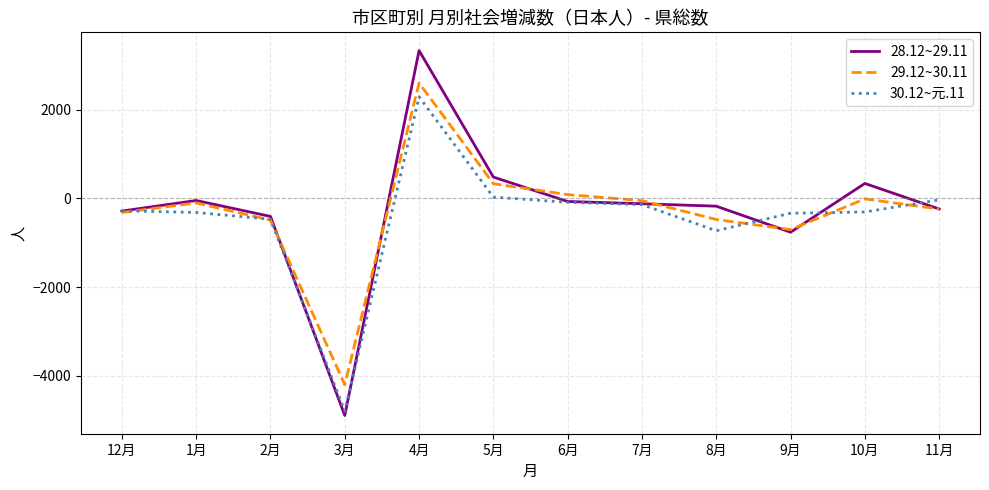

At which category does the chart reach its minimum across all series?

3月